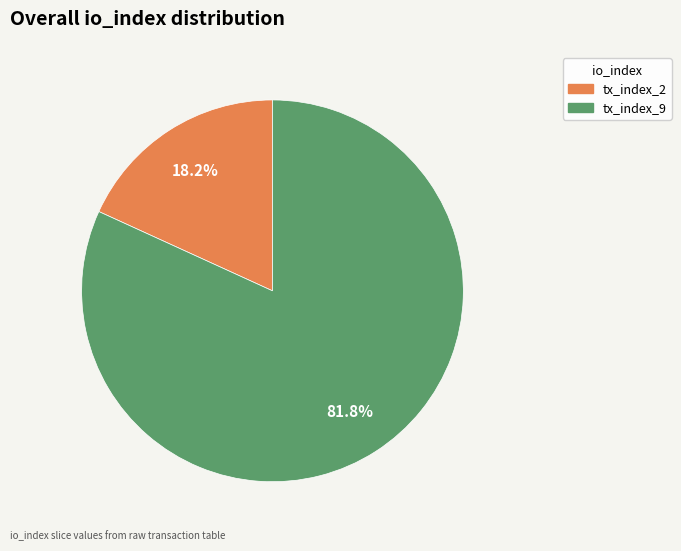

Which has a higher value, tx_index_9 or tx_index_2?

tx_index_9